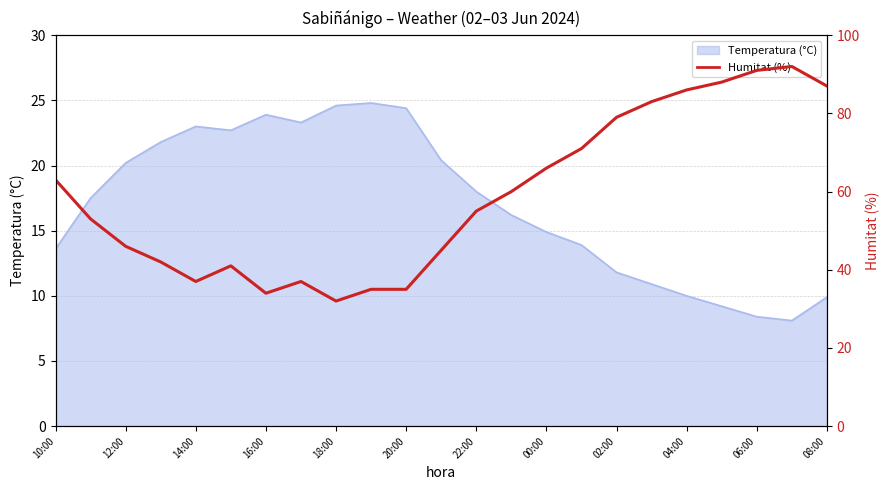

The chart shows a value of 66 at 14:00. True or false?

False